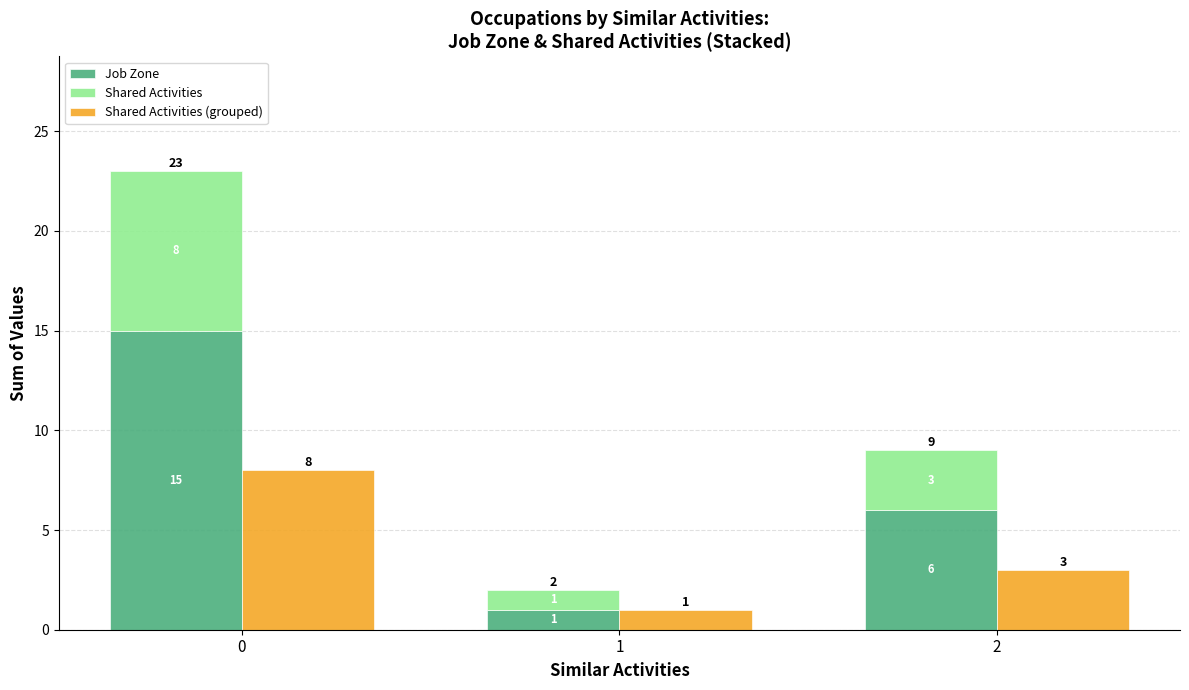

How many data points in Shared Activities are less than 3?

1